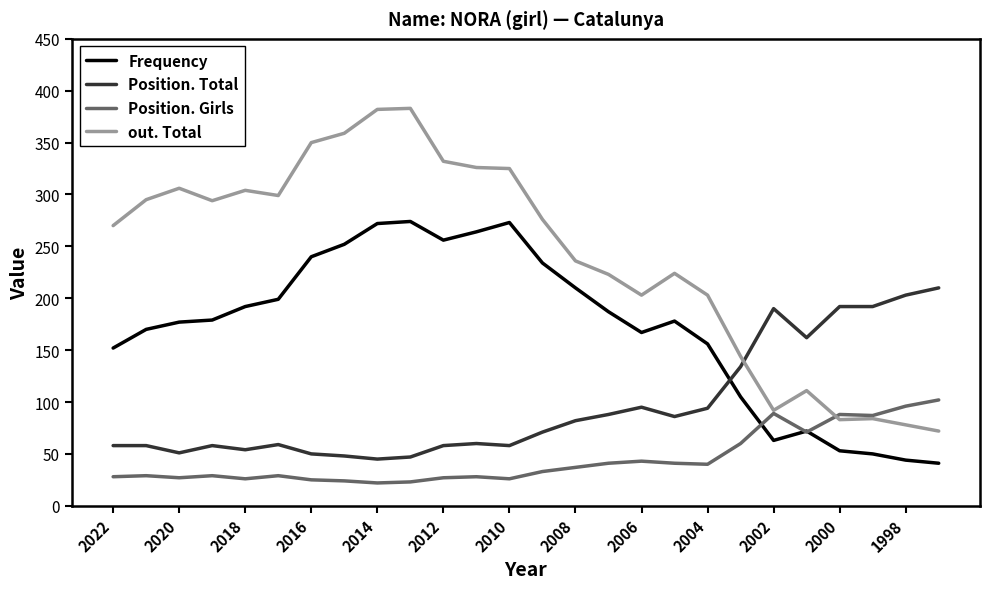

True or false: Frequency and Position. Total cross at least once.

True